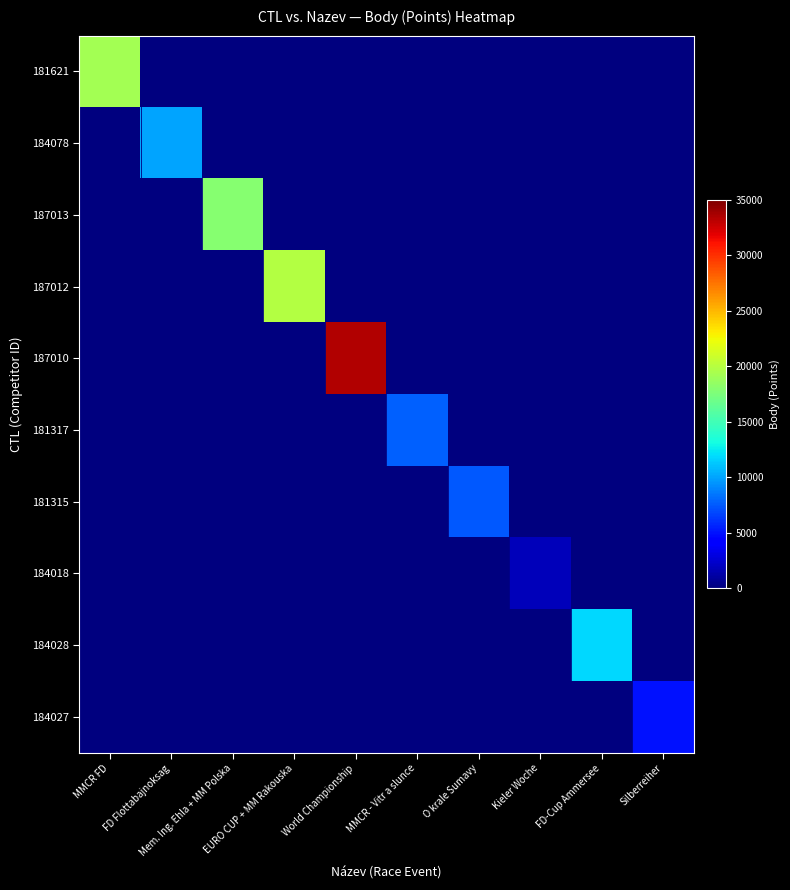

At which category is the sum across all series the highest?

World Championship